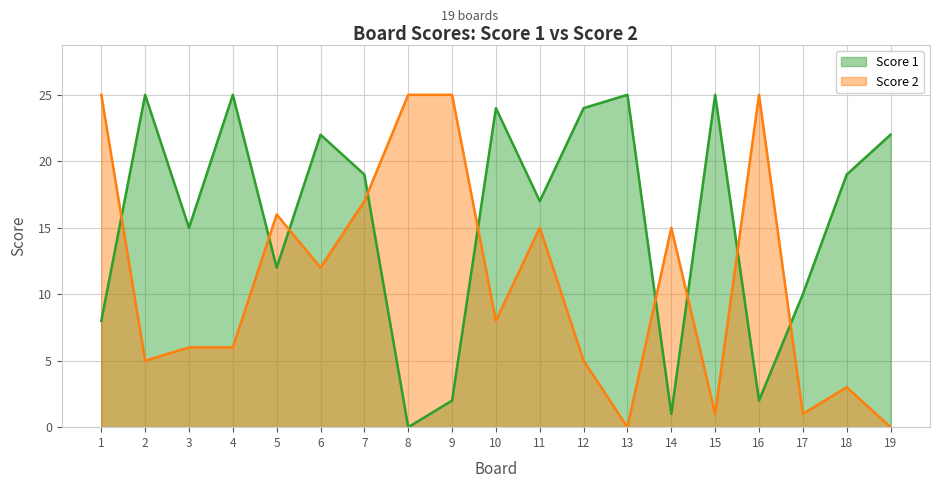

Which series ends up on top after the final intersection of Score 2 and Score 1?

Score 1